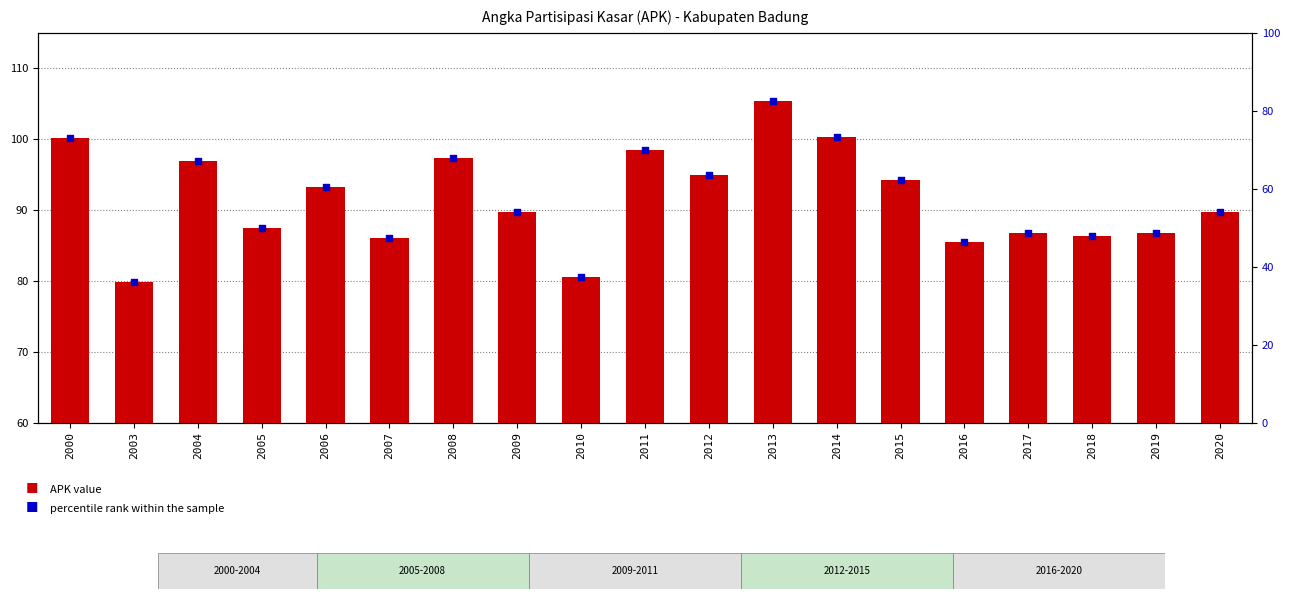

Which series contains the highest Y value?

APK